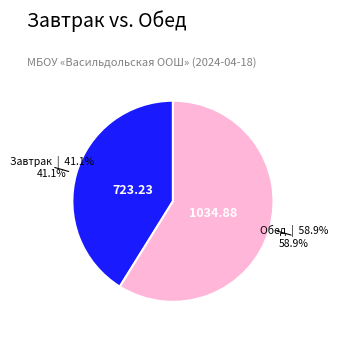

Does any single category account for the majority?

Yes